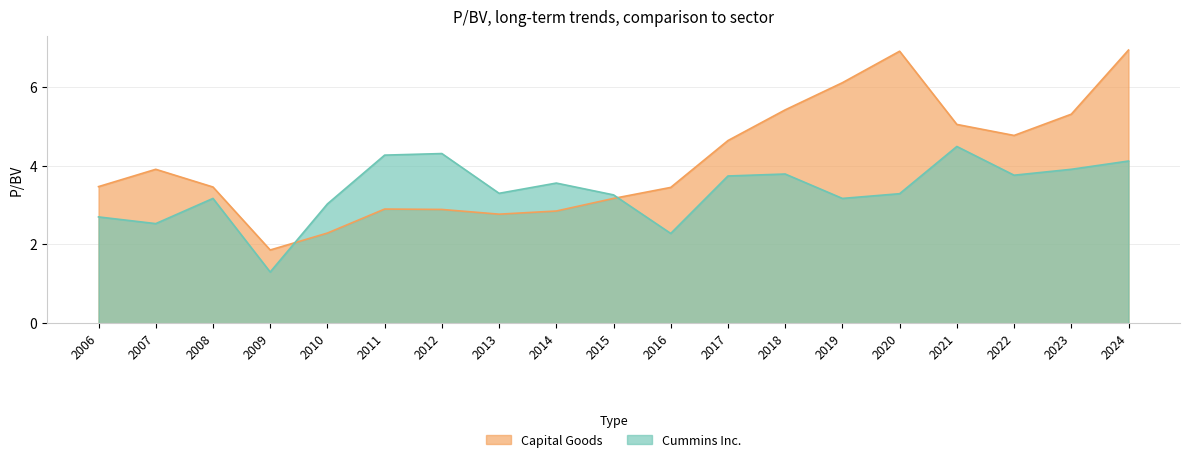

Which series has the widest spread of values?

Capital Goods